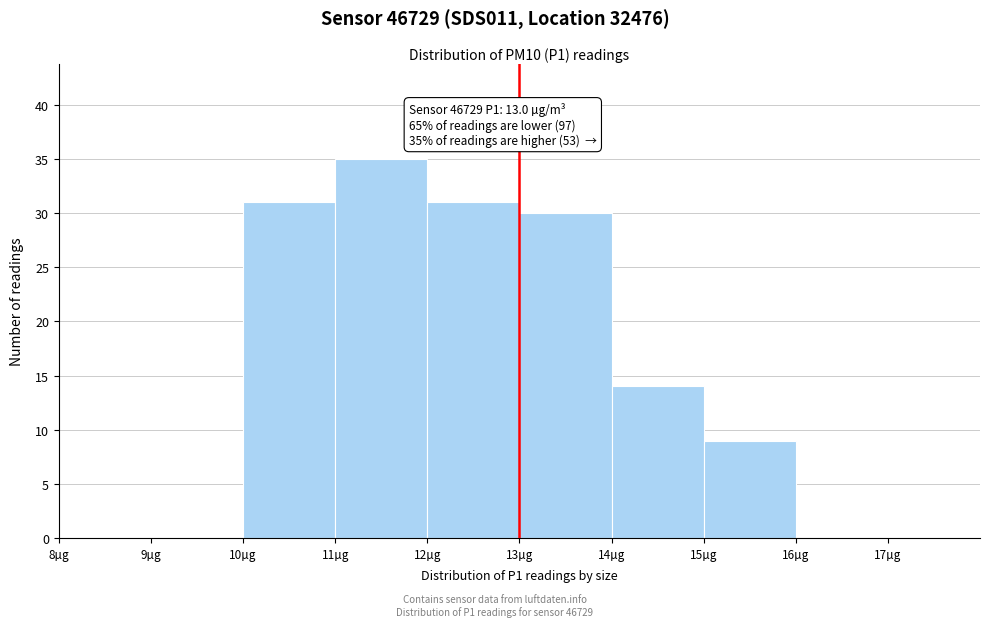

Over which range of the x-axis is the bar tallest?

11 to 12